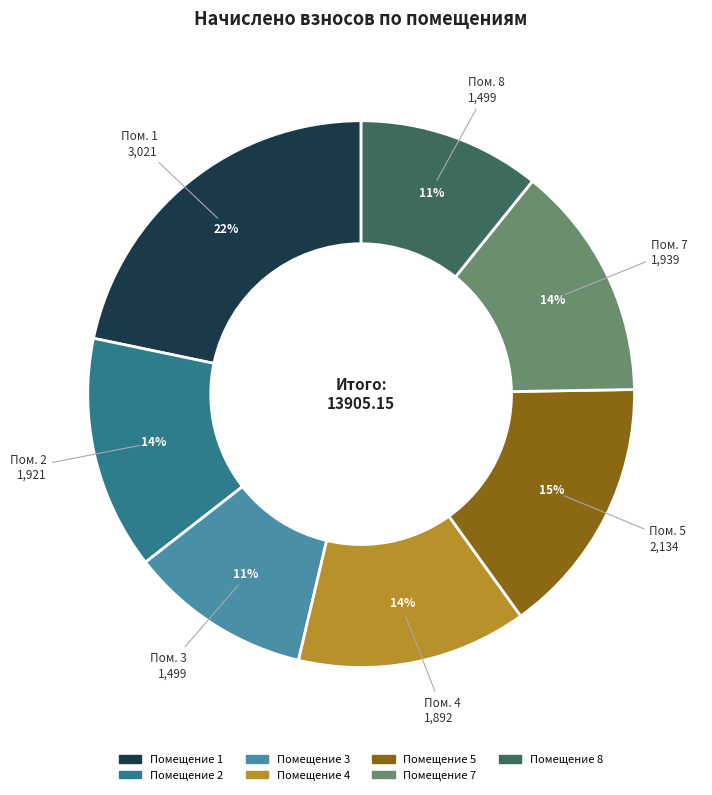

Combined, do Помещение 4 and Помещение 7 account for over 50%?

No